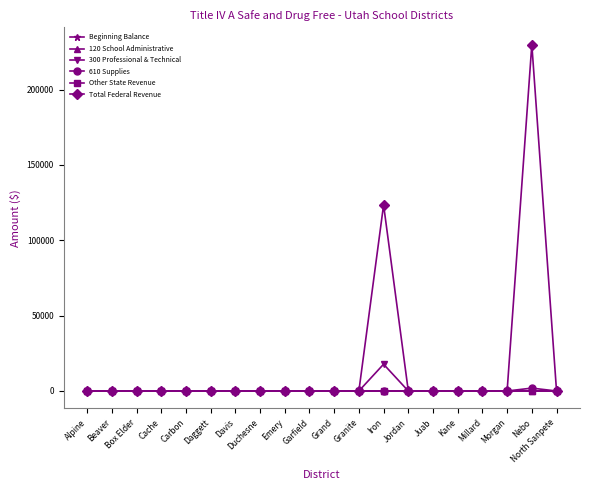

What position from the left is Juab?

15